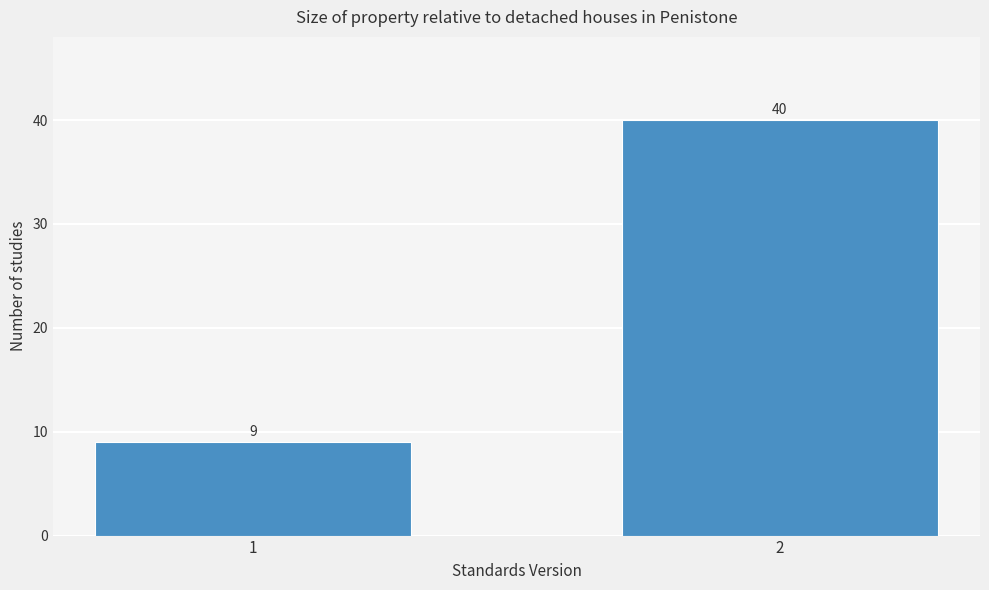

Reading left to right, transcribe all the data shown in this chart.

1=9	2=40